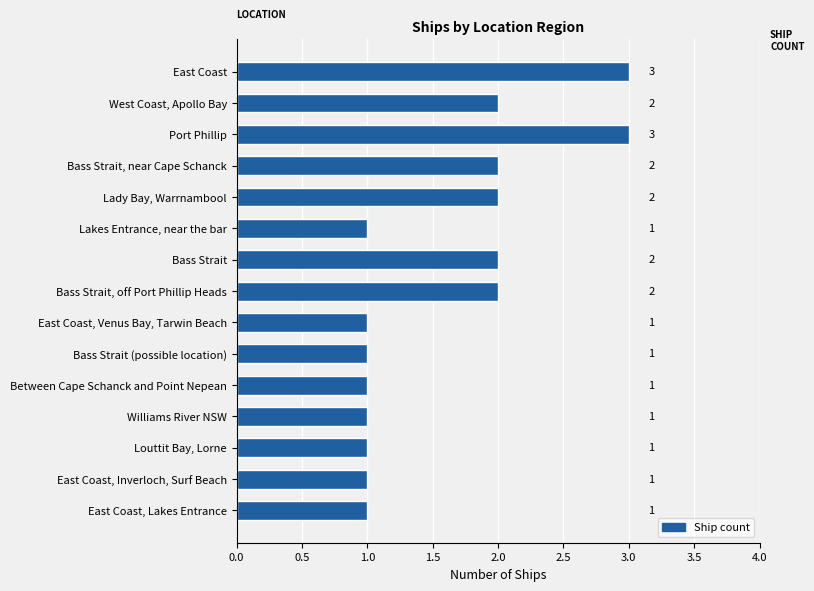

What is the difference between the second highest and second lowest values?

2